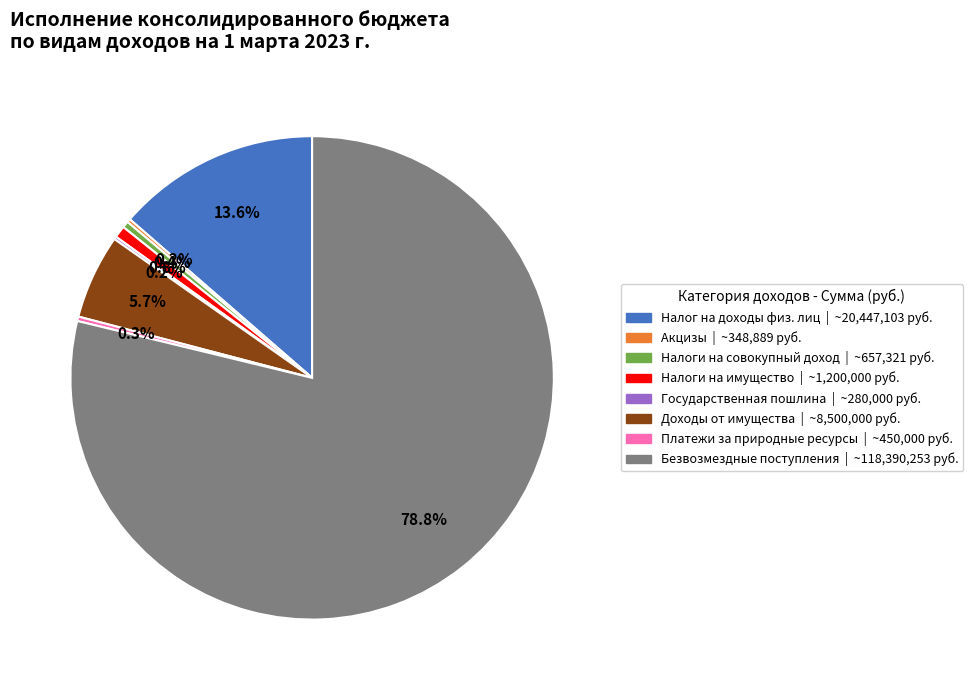

Does any single category account for the majority?

Yes